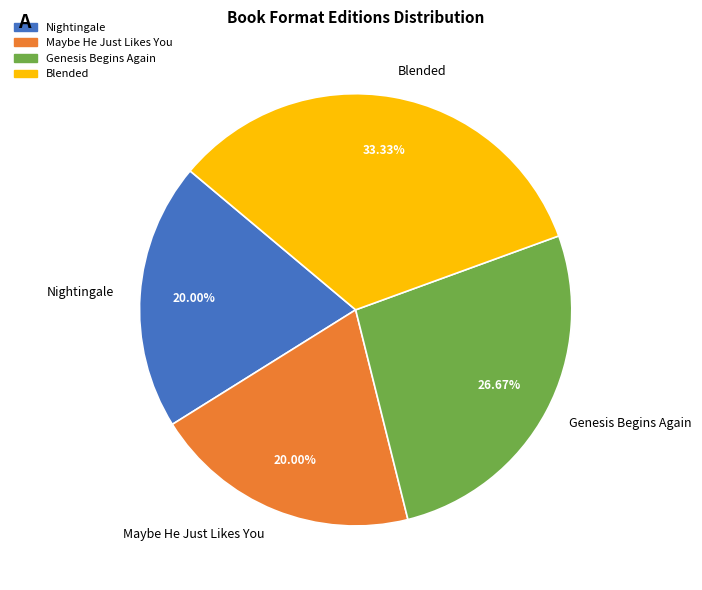

Which has a higher value, Nightingale or Blended?

Blended